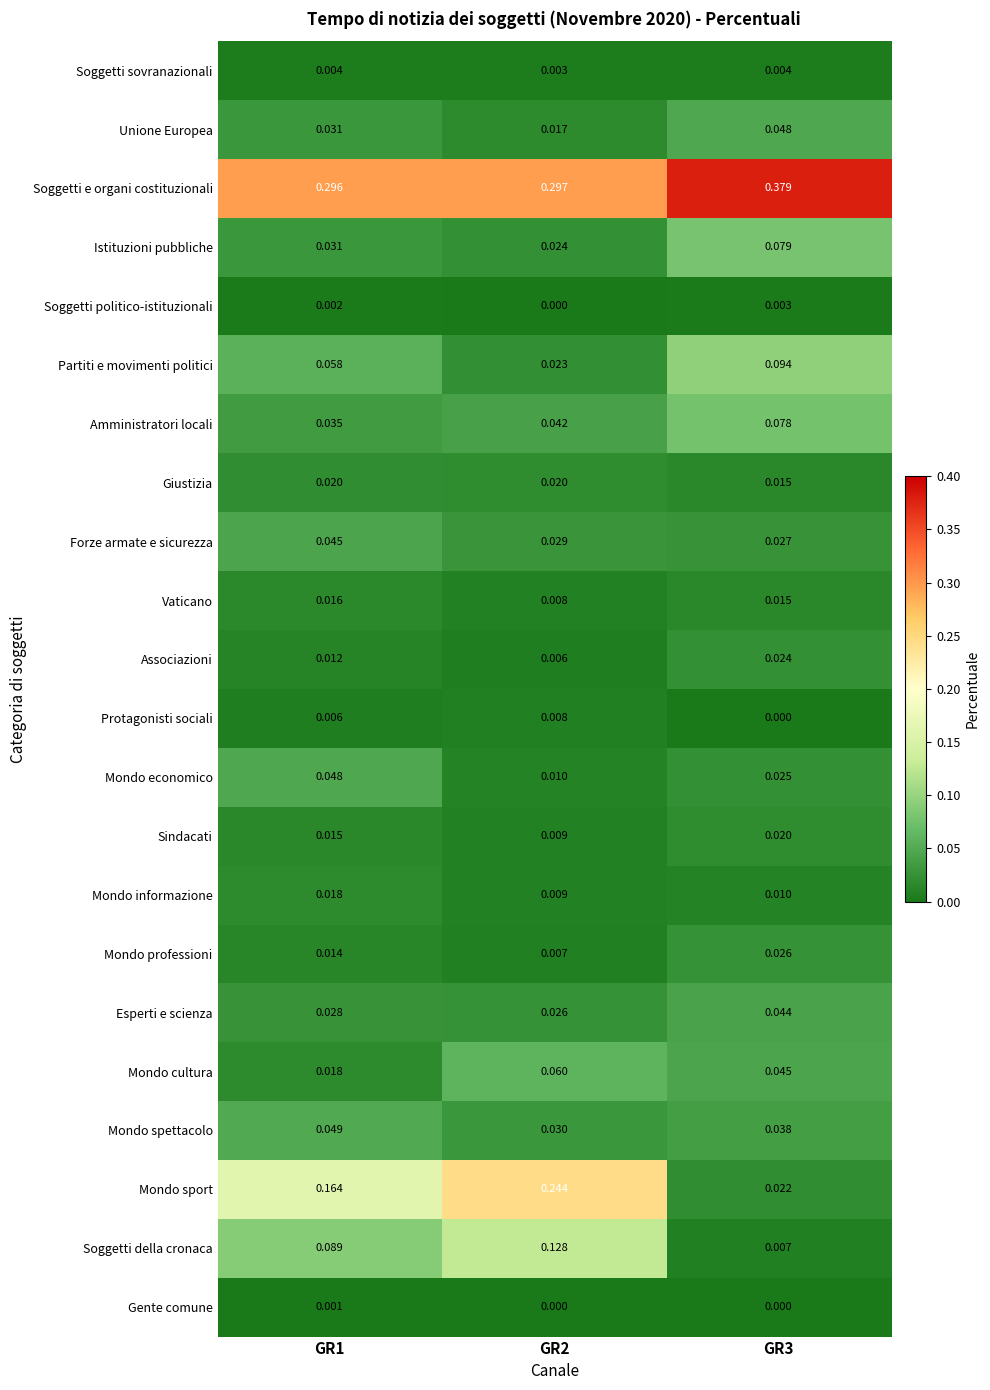

Between GR1 and GR2, which series saw the biggest shift?

Mondo sport